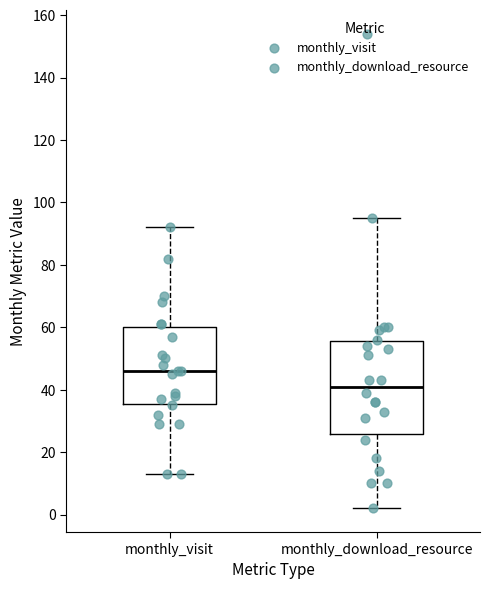

Comparing the boxes themselves (not the whiskers), which one is the tallest?

monthly_download_resource